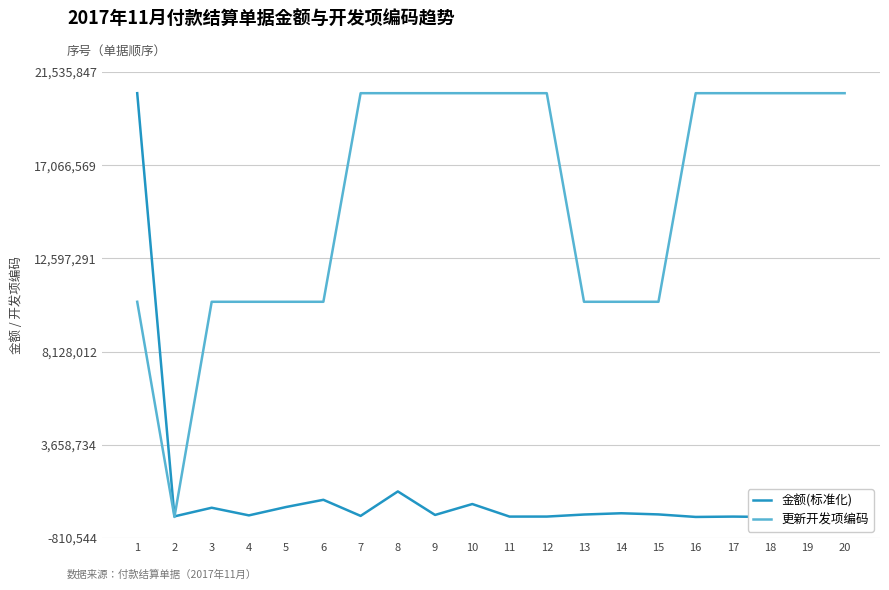

Reading right to left, transcribe all the data shown in this chart.

金额(标准化): 213898.0	205201.0	205341.8	222251.9	205458.9	326660.5	382527.6	321581.6	223453.5	222239.7	824386.1	301266.3	1428767.3	255556.8	1027303.5	682178.8	280570.1	646627.0	232752.8	20520102.0
更新开发项编码: 20520101.0	20520101.0	20520101.0	20520101.0	20520101.0	10520201.0	10520105.0	10520102.0	20520101.0	20520102.0	20520102.0	20520101.0	20520101.0	20520101.0	10520201.0	10520105.0	10520102.0	10520102.0	205201.0	10520101.0